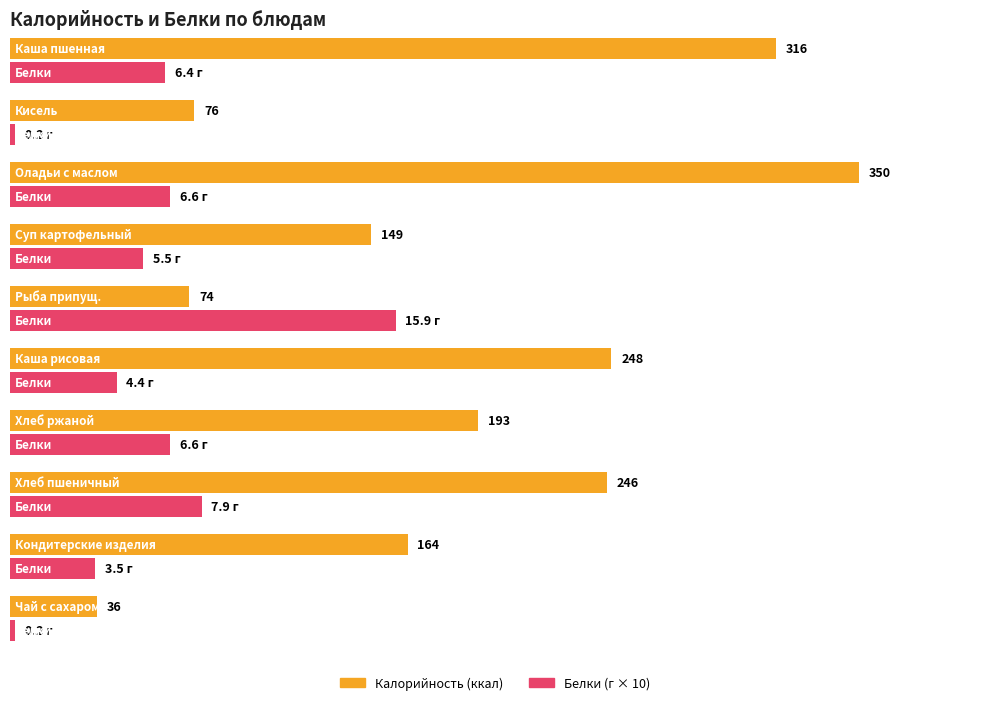

The Белки series shows 1.0 at Каша рисовая. True or false?

False